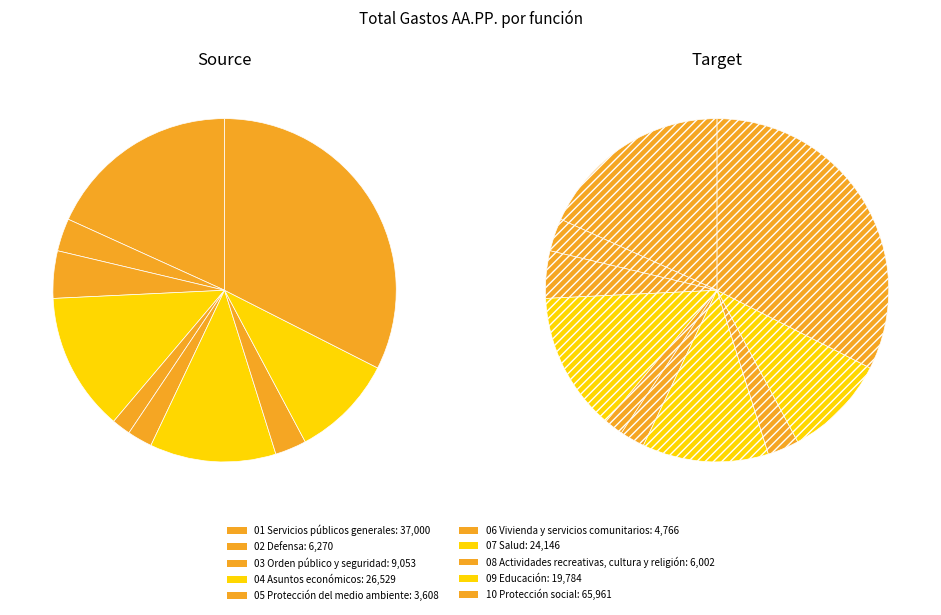

Does 02 Defensa represent more than half of the total?

No